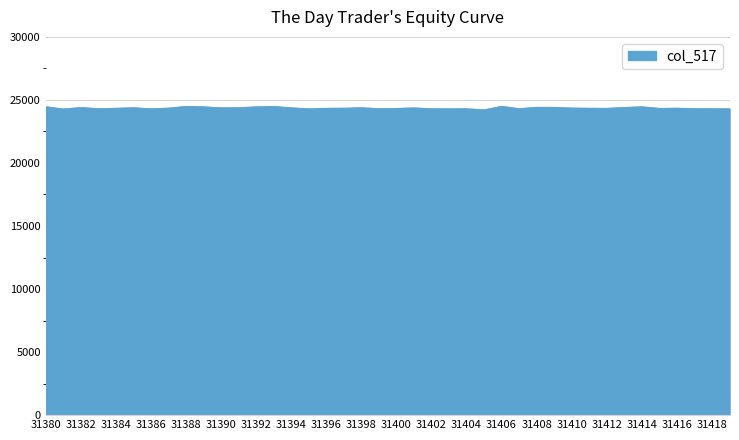

How many lines are shown in the chart?

1